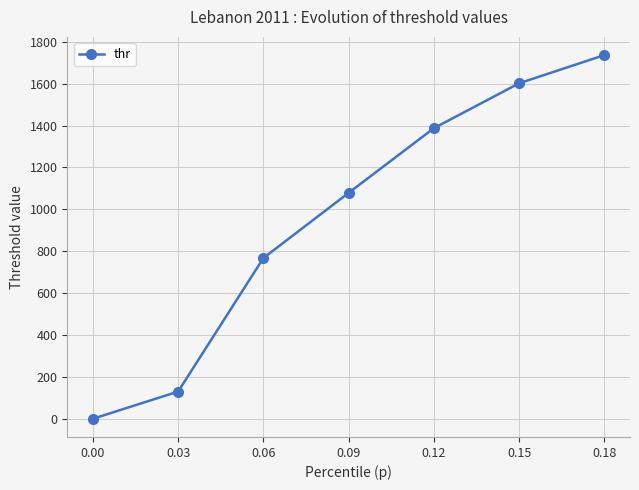

True or false: there are more than 1 points higher than both neighbors.

False